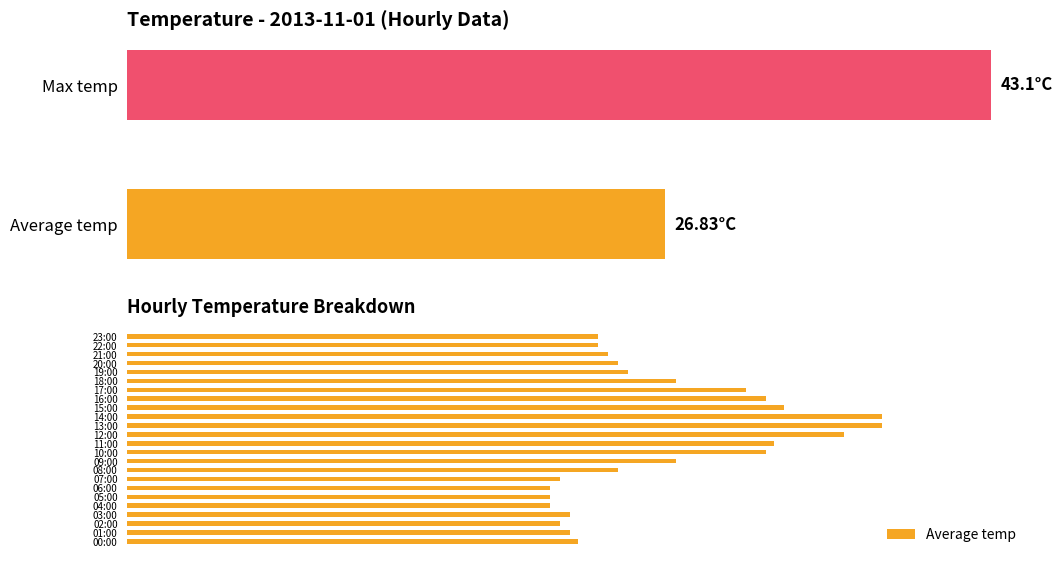

Is it true that the value at 16:00 is 16.5?

False